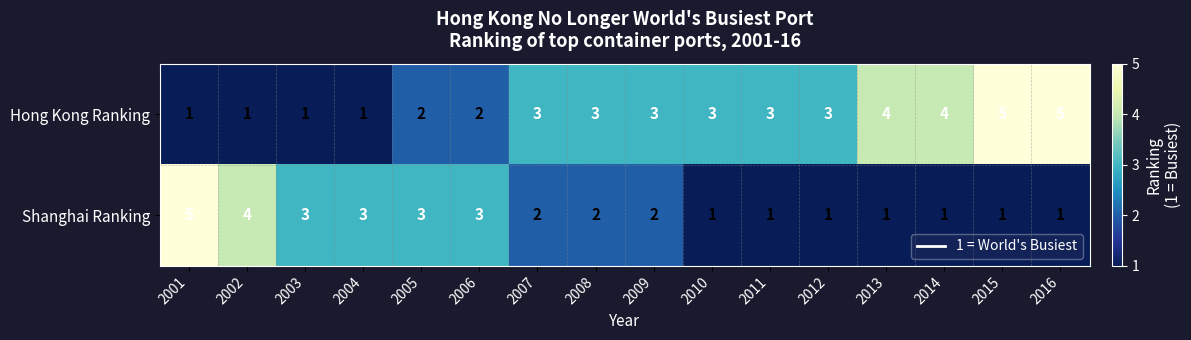

How many Hong Kong Ranking values are between 2 and 4?

10